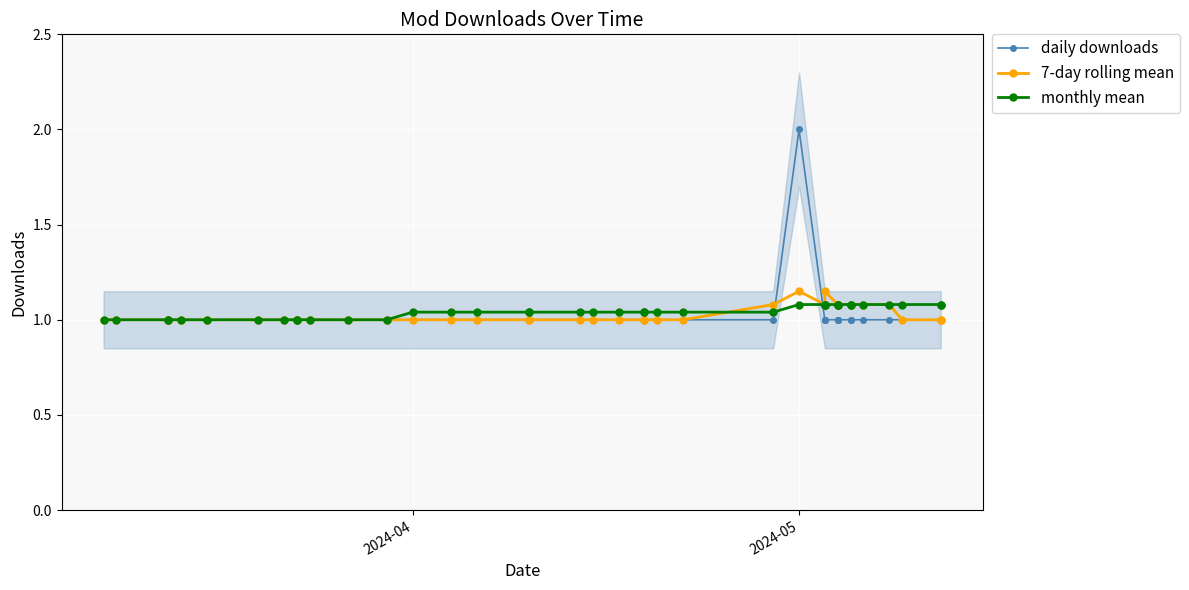

At which category does the chart reach its minimum across all series?

2024-04